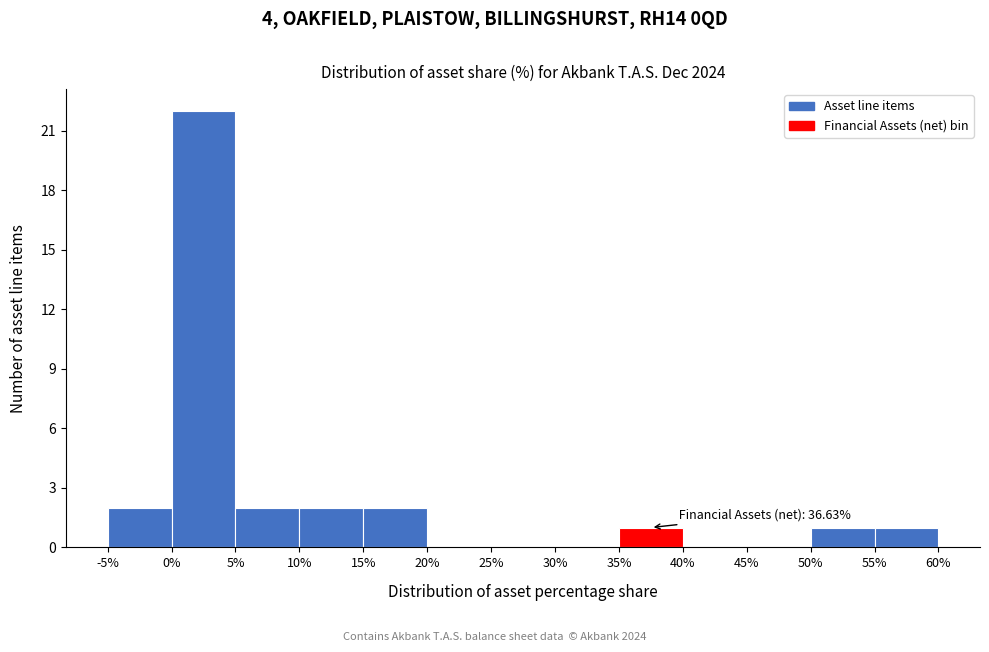

Over which range of the x-axis is the bar tallest?

0% to 5%